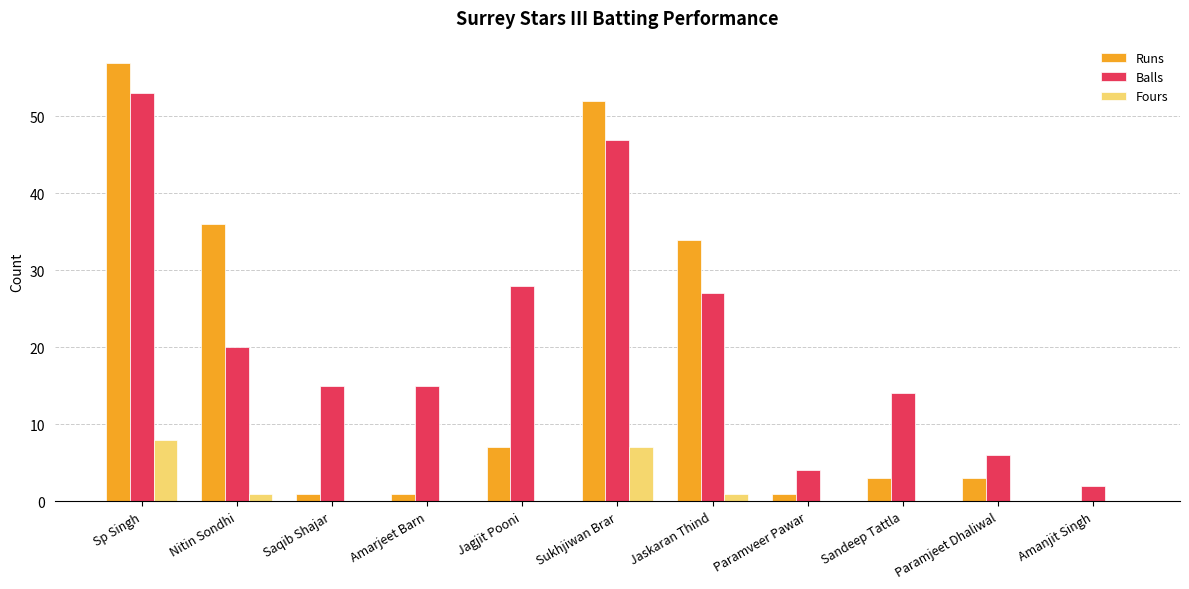

True or false: Balls has a value of 47 at Sukhjiwan Brar.

True